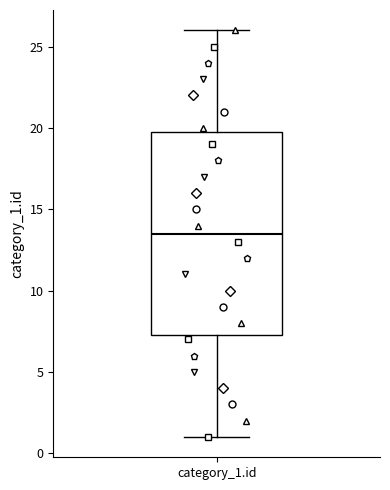

Transcribe this box plot: give where the median line is, the range the box spans, and where the two whiskers end, as read against the y-axis. The values are not printed on the chart, so give them approximately, as read against the axis.

median 13.5, box 7.5 to 20.0, whiskers 1.0 to 26.0